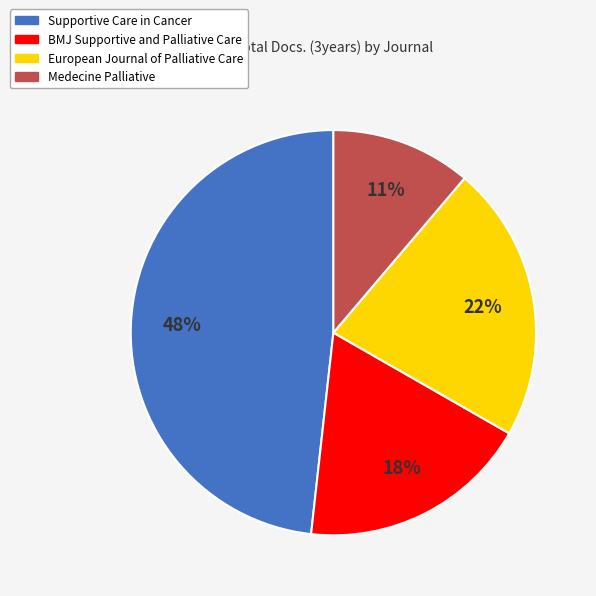

How many segments does this pie chart have?

4